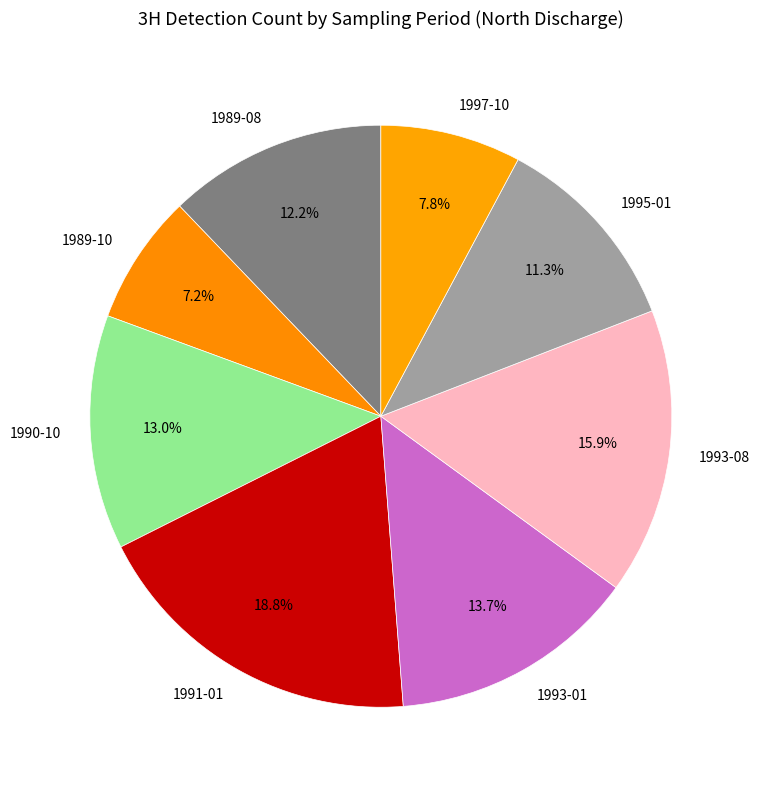

To the nearest percent, what percentage of the pie is 1993-01?

14%